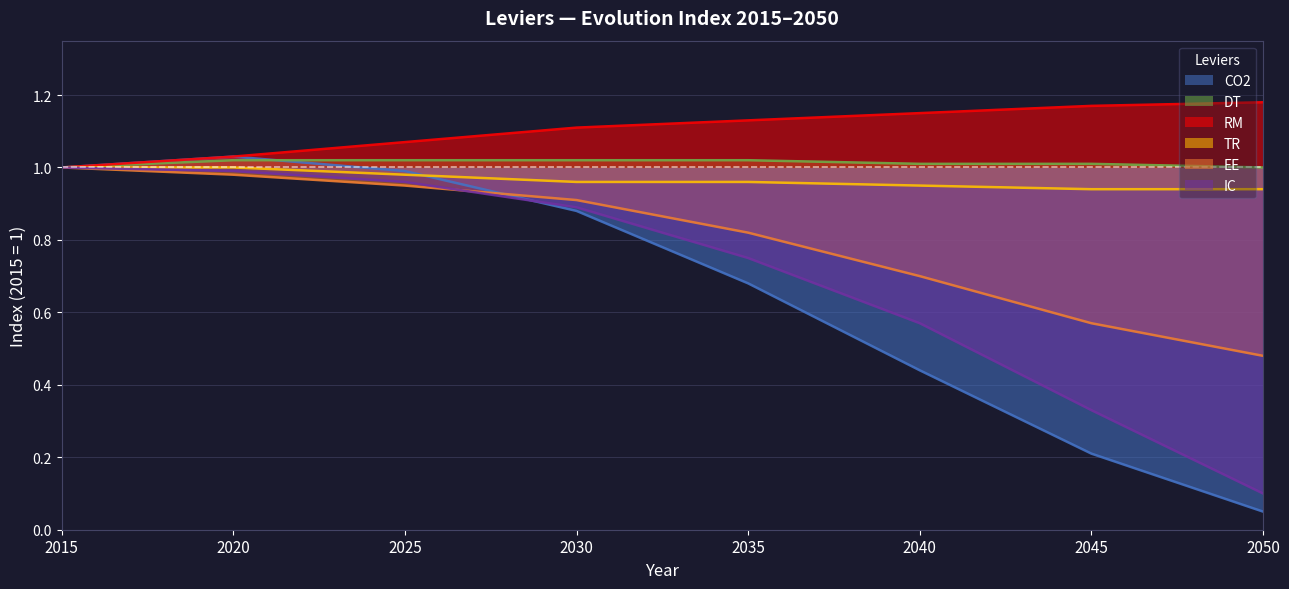

What is the sum of all DT values?

8.1